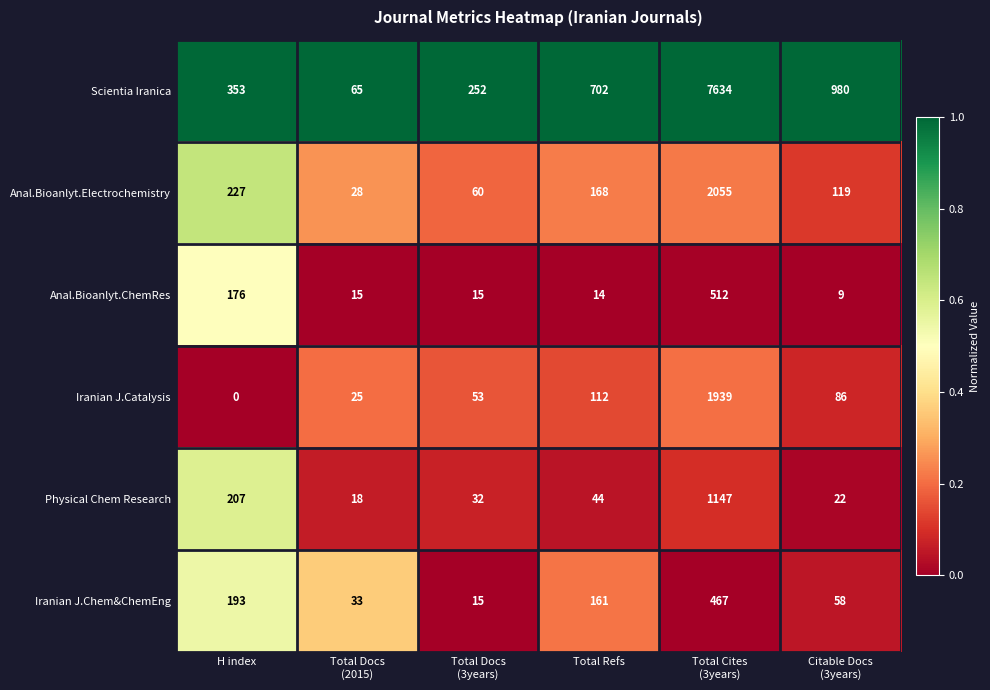

At which category does the chart reach its peak across all series?

Total Cites
(3years)